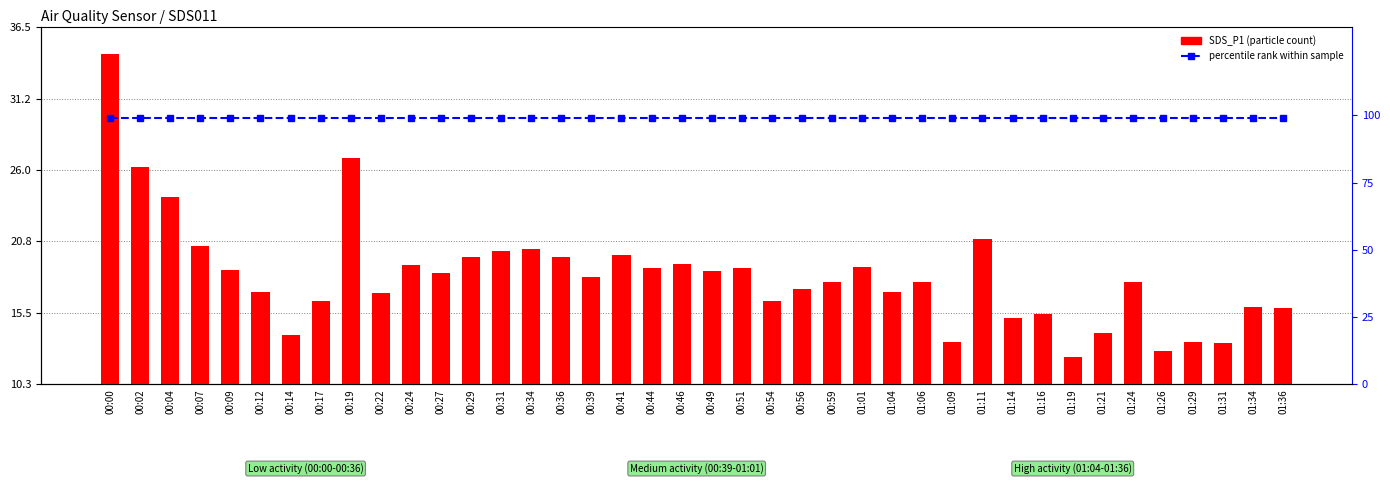

True or false: percentile rank within the sample has a value of 99.0 at 01:06.

True